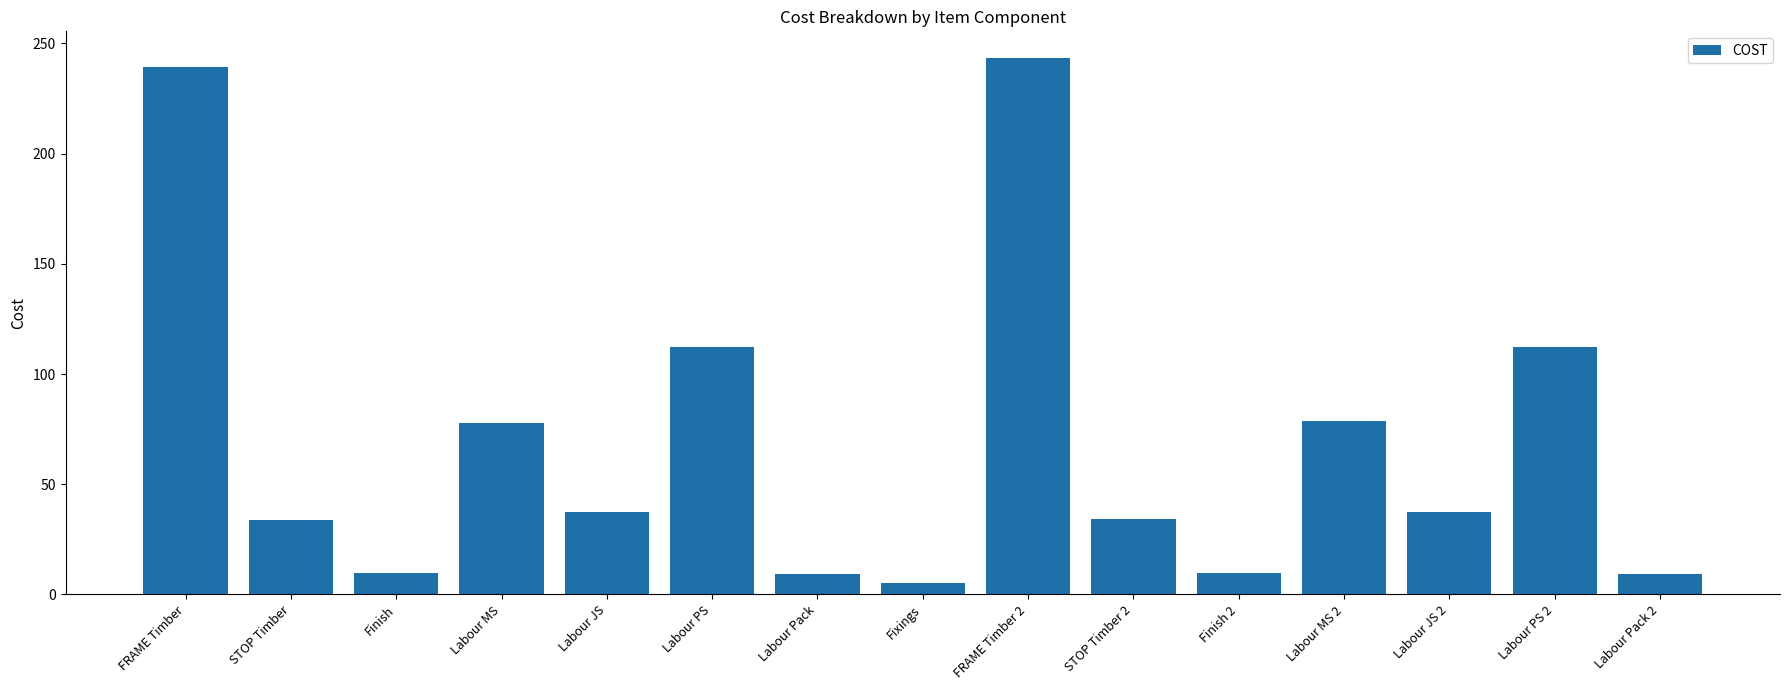

What is the change in value from FRAME Timber 2 to Labour PS 2?

-131.1